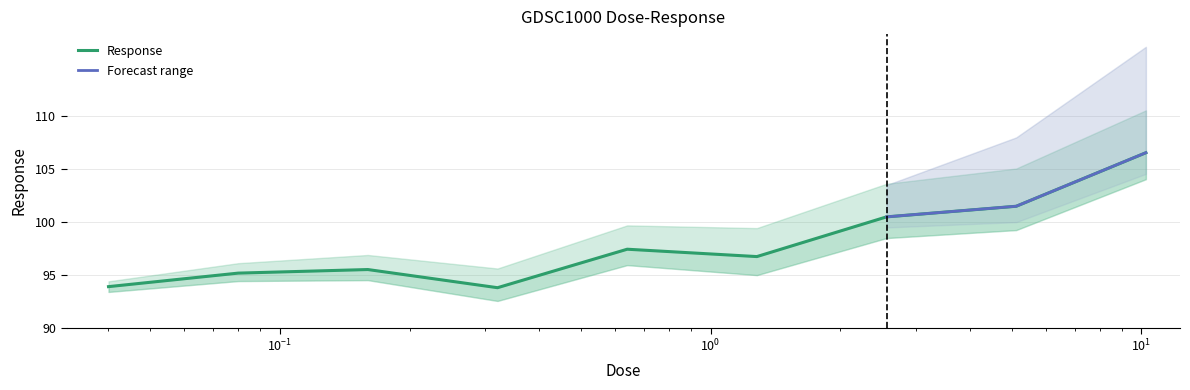

How many interior local valleys (lower than both neighbors) does the data have?

2